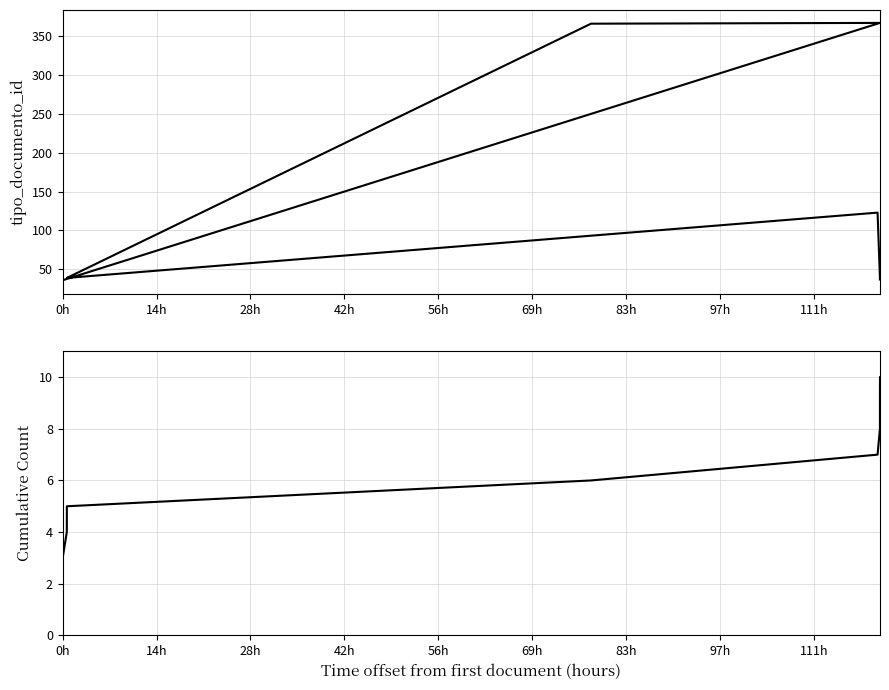

Is this an area chart (filled region under the line)?

No